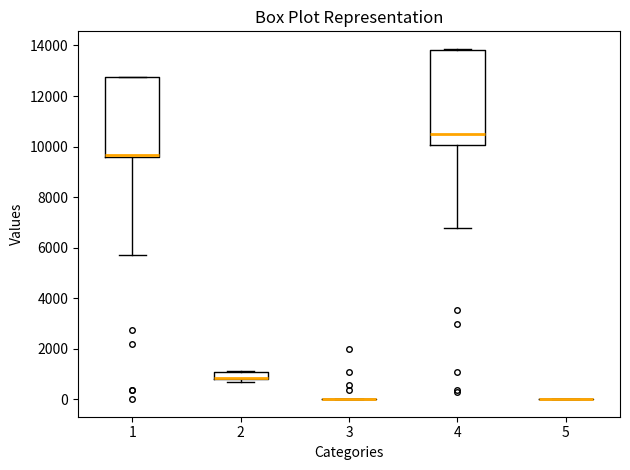

Which box is the tallest, from its lower edge to its upper edge?

4